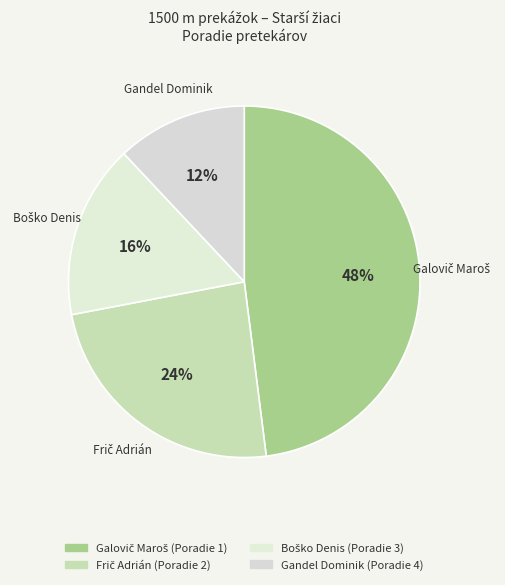

Which category has the smallest portion of the pie?

Gandel Dominik